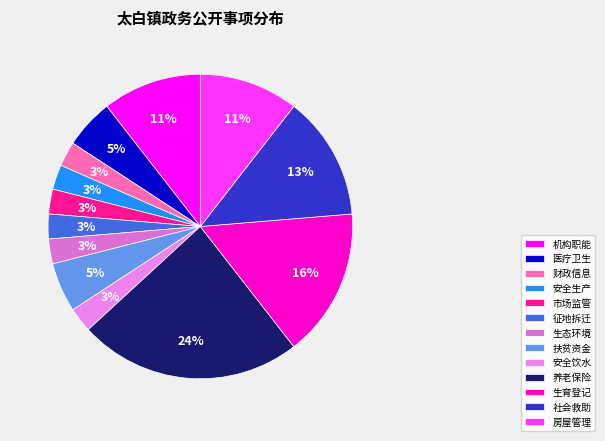

What percentage is NOT represented by 安全饮水?

97.4%